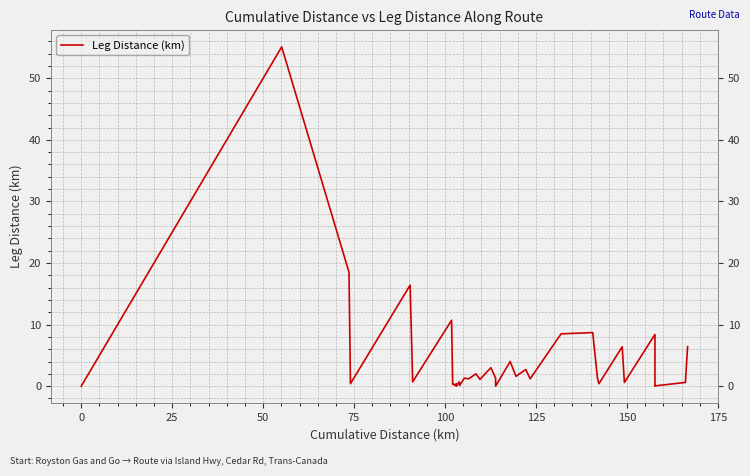

At which label is the value closest to 27?

25